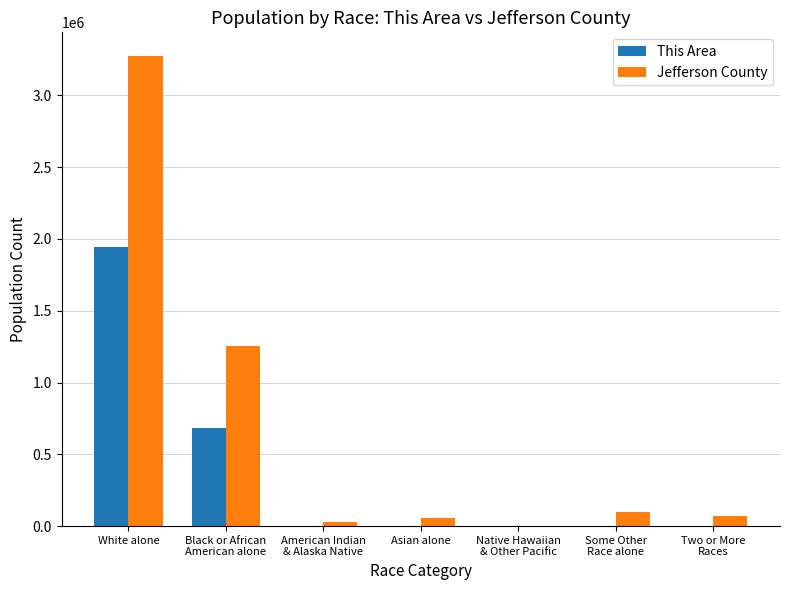

Is it true that Jefferson County equals 3275394 at White alone?

True